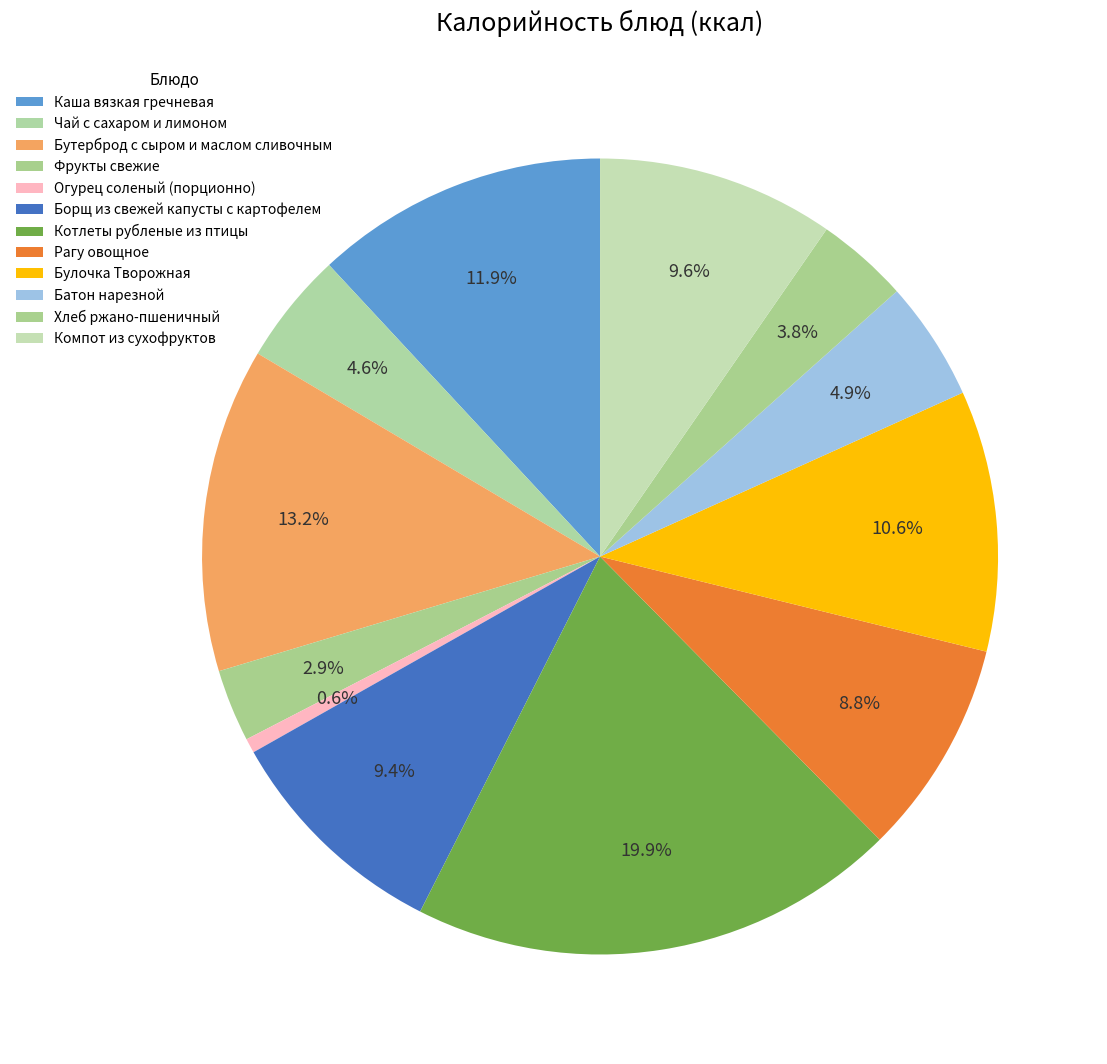

How many segments does this pie chart have?

12